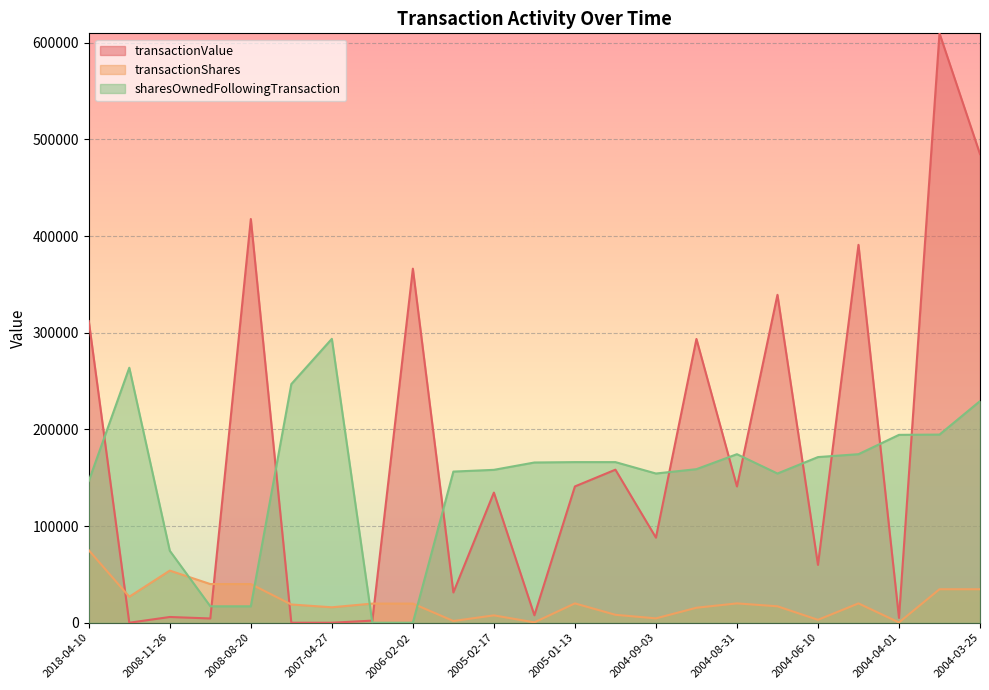

At how many categories does at least one series exceed 179353?

12